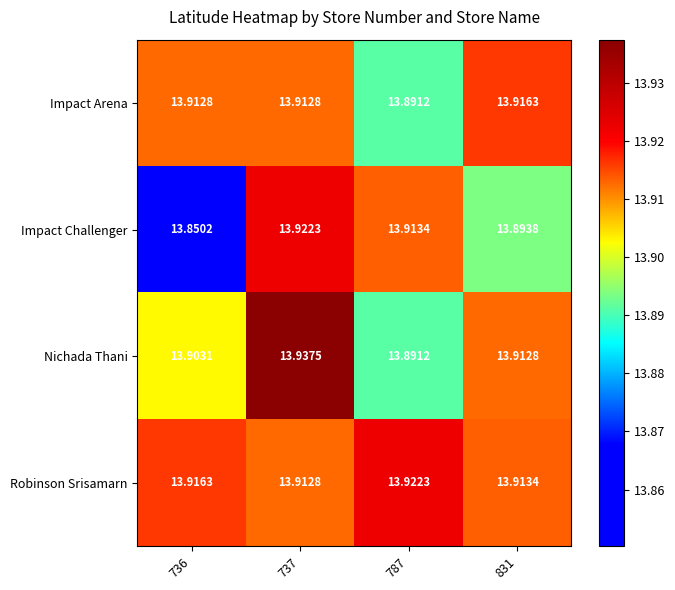

Which series has the largest total across all categories?

Robinson Srisamarn